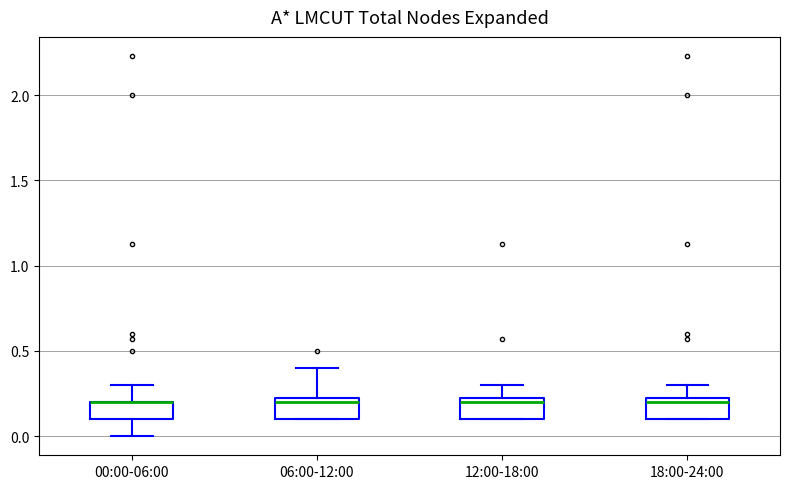

Reading left to right, read every box against the y-axis: the position of its median line, the range the box covers, and the ends of its whiskers. The values are not printed on the chart, so give them approximately, as read against the axis.

00:00-06:00: median 0.20 (drawn on the box's upper edge), box 0.10 to 0.20, whiskers 0.00 to 0.30
06:00-12:00: median 0.20, box 0.10 to 0.25, whiskers 0.10 to 0.40
12:00-18:00: median 0.20, box 0.10 to 0.25, whiskers 0.10 to 0.30
18:00-24:00: median 0.20, box 0.10 to 0.25, whiskers 0.10 to 0.30